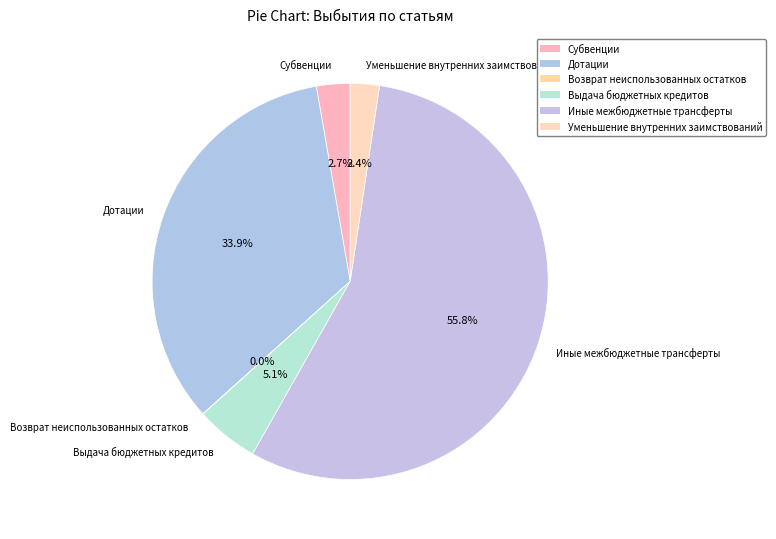

What percentage is NOT represented by Субвенции?

97.3%